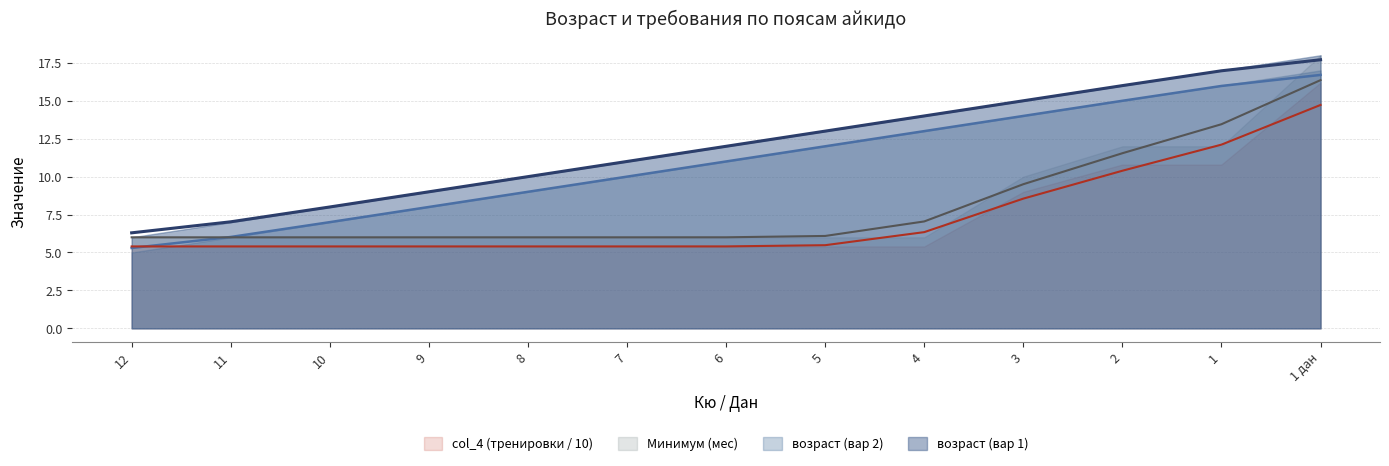

The Минимум (мес) series shows 6.0 at 11. True or false?

True